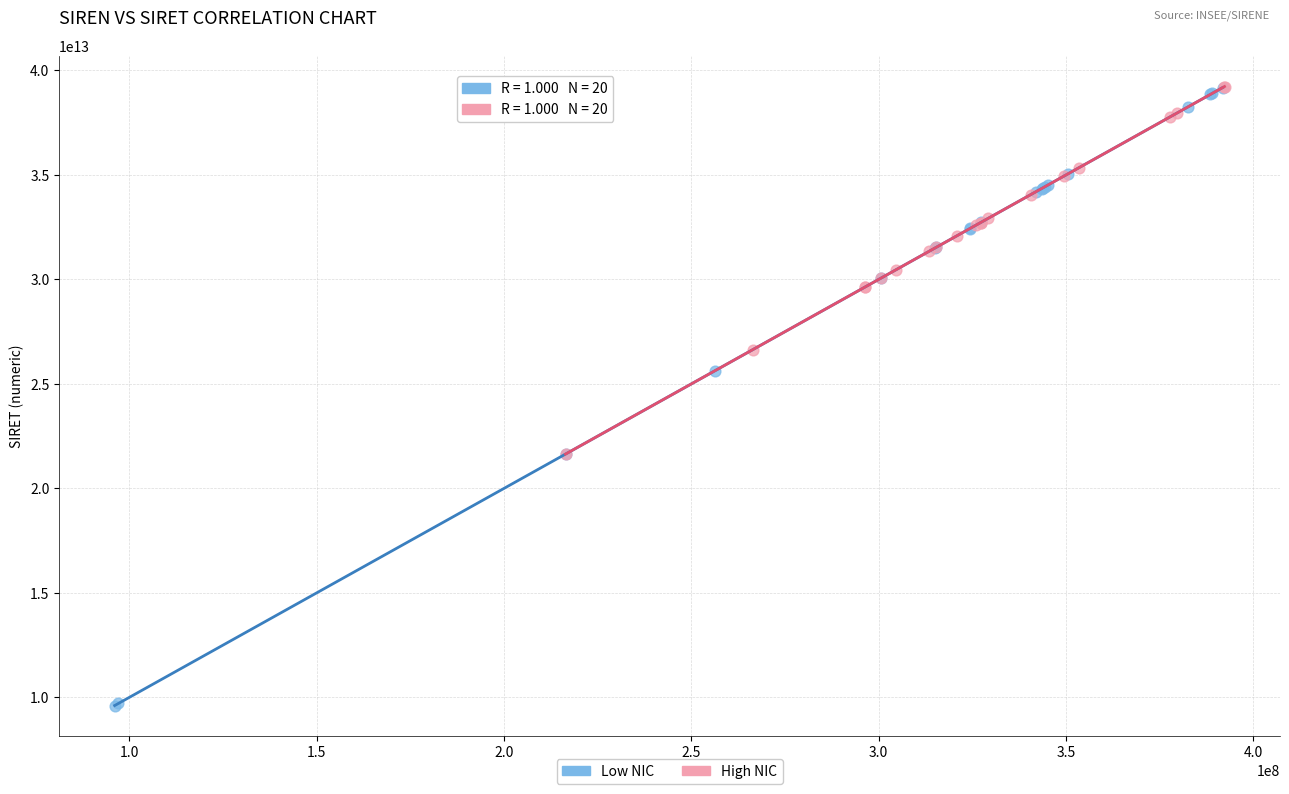

Which series has the largest Y range (max minus min)?

Low NIC